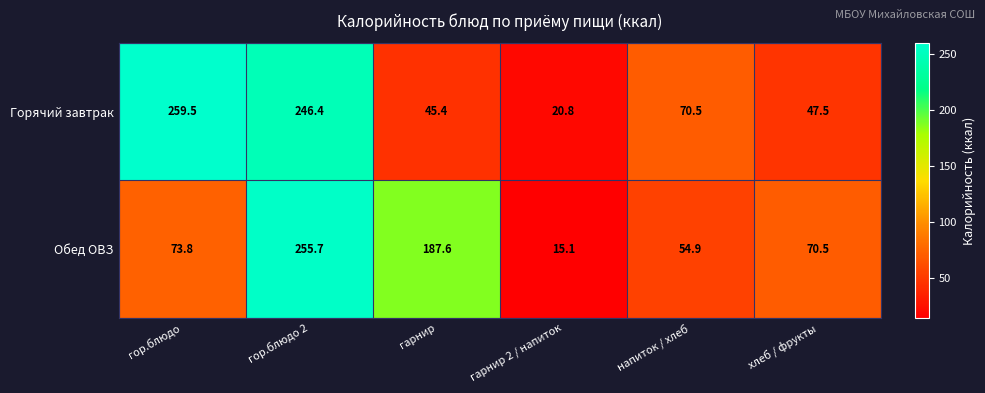

Between гор.блюдо 2 and напиток / хлеб, which series saw the biggest shift?

Обед ОВЗ